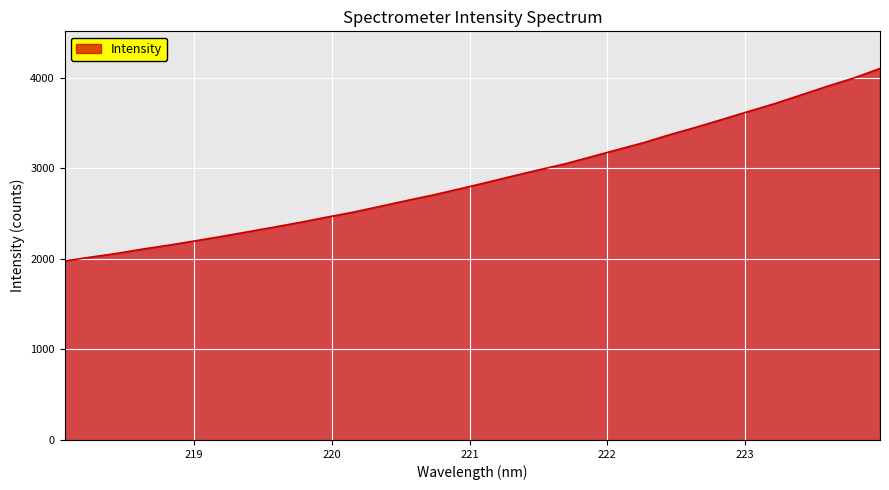

What is the difference between the maximum and minimum values?

2126.4